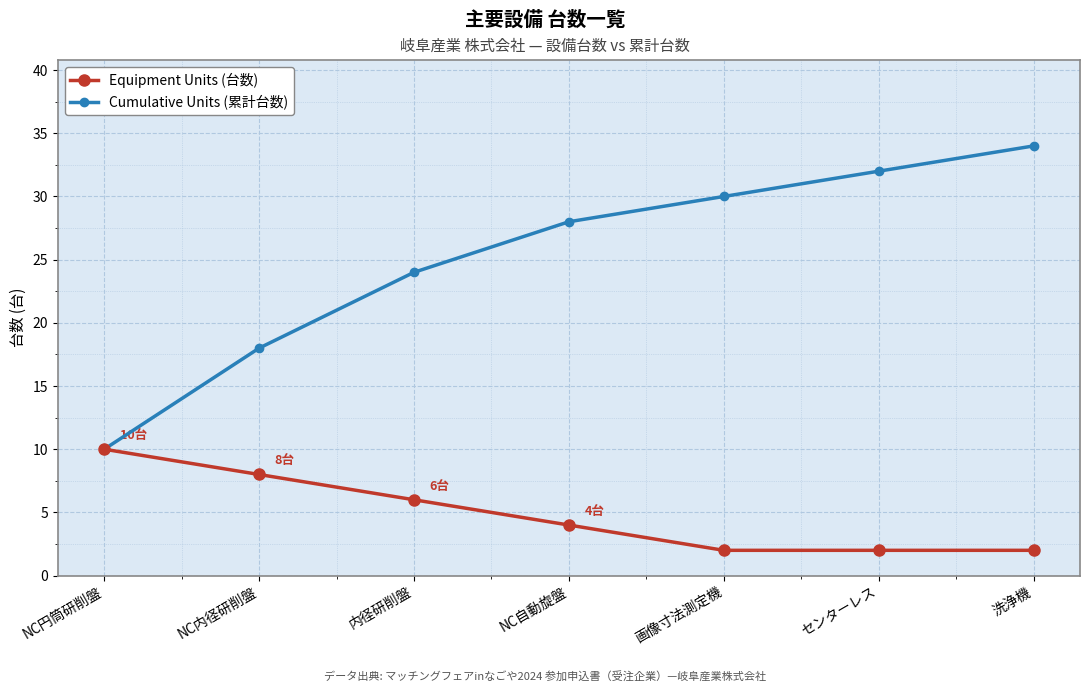

What are all the series names shown in the legend?

Equipment Units (台数), Cumulative Units (累計台数)